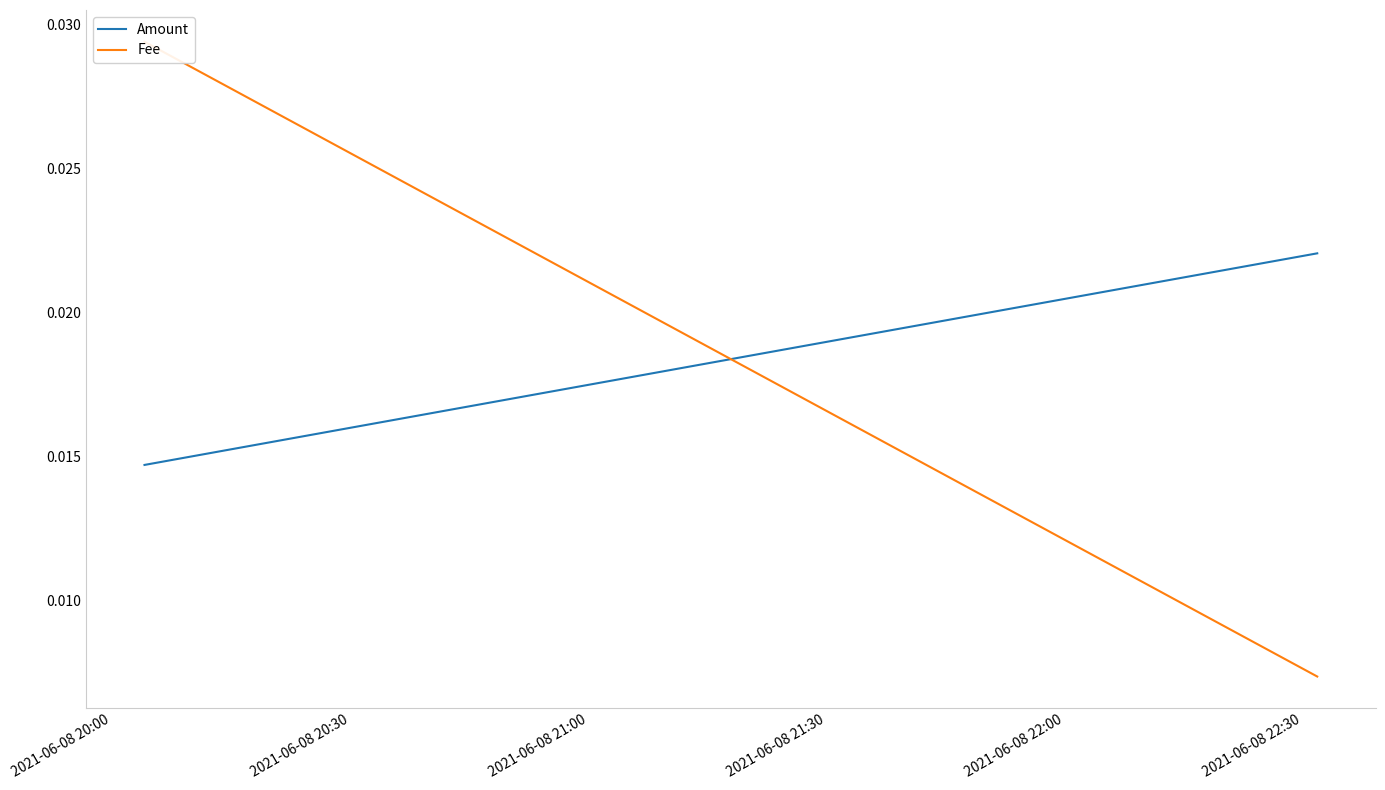

The value of Amount at 2021-06-08 20:30 is 0.0. True or false?

True